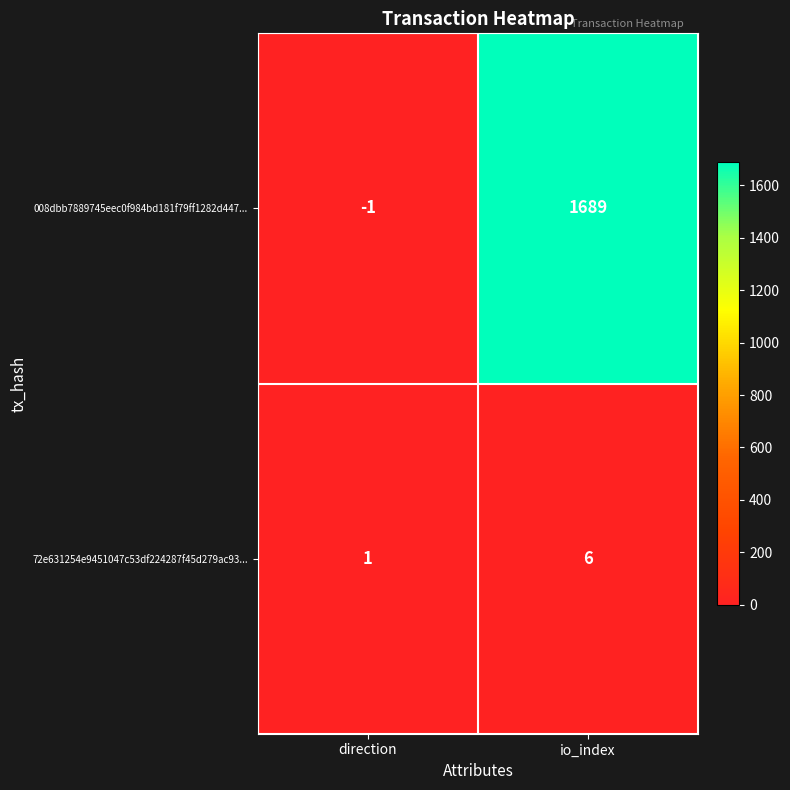

At which category is the sum across all series the highest?

io_index